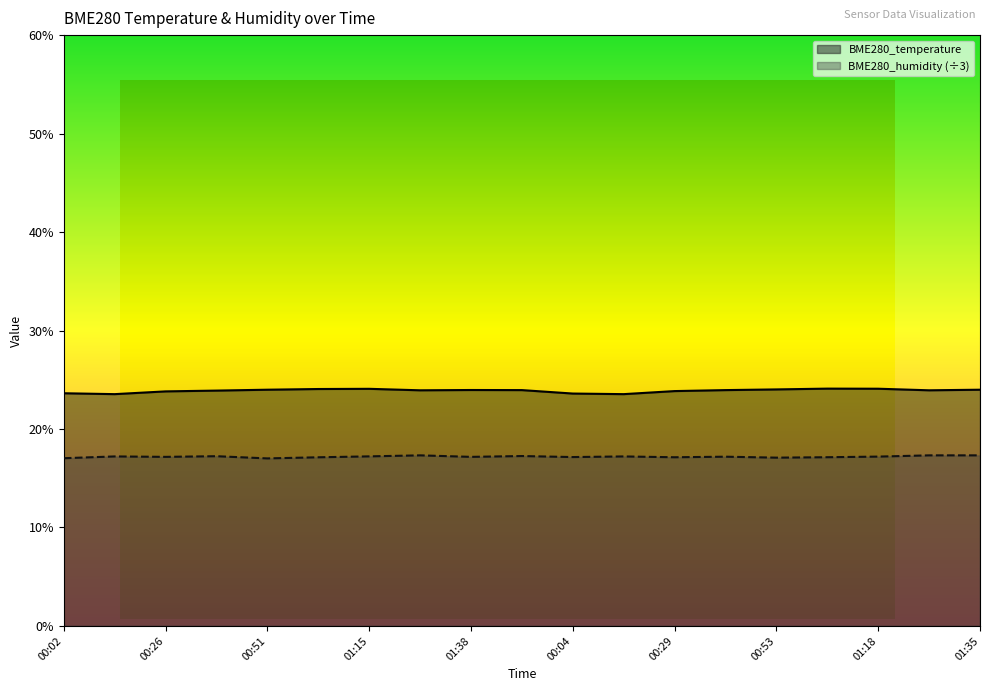

Reading left to right, extract all data points from this chart.

BME280_temperature: 00:02=23.6	00:14=23.5	00:26=23.8	00:39=23.9	00:51=24.0	01:03=24.1	01:15=24.1	01:28=23.9	01:38=24.0	01:23=23.9	00:04=23.6	00:17=23.5	00:29=23.9	00:41=23.9	00:53=24.0	01:06=24.1	01:18=24.1	01:30=23.9	01:35=24.0
BME280_humidity: 00:02=17.0	00:14=17.2	00:26=17.2	00:39=17.2	00:51=17.0	01:03=17.1	01:15=17.2	01:28=17.3	01:38=17.2	01:23=17.3	00:04=17.2	00:17=17.2	00:29=17.1	00:41=17.2	00:53=17.1	01:06=17.1	01:18=17.2	01:30=17.3	01:35=17.3